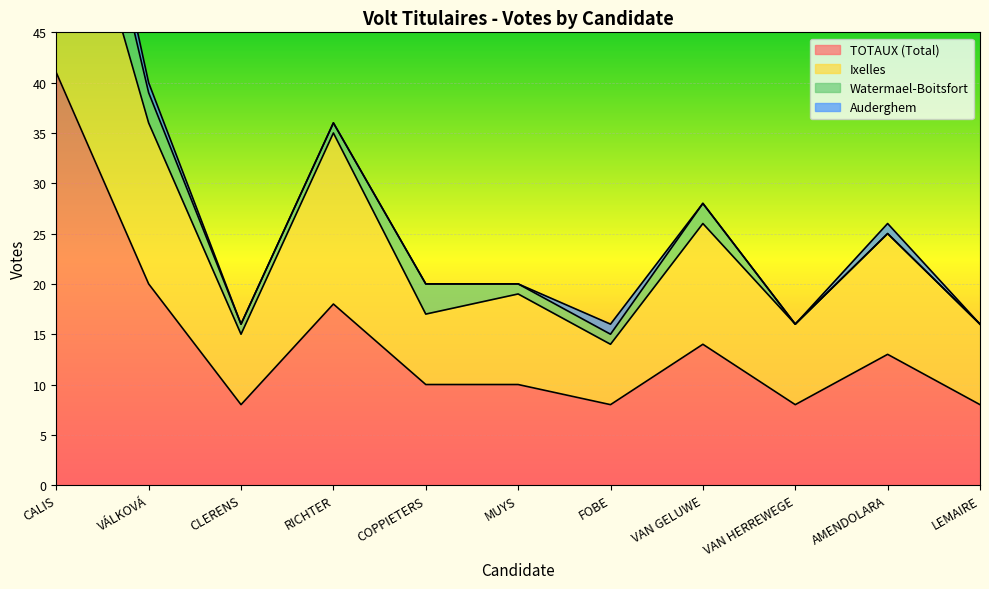

What position from the left is VAN GELUWE?

8